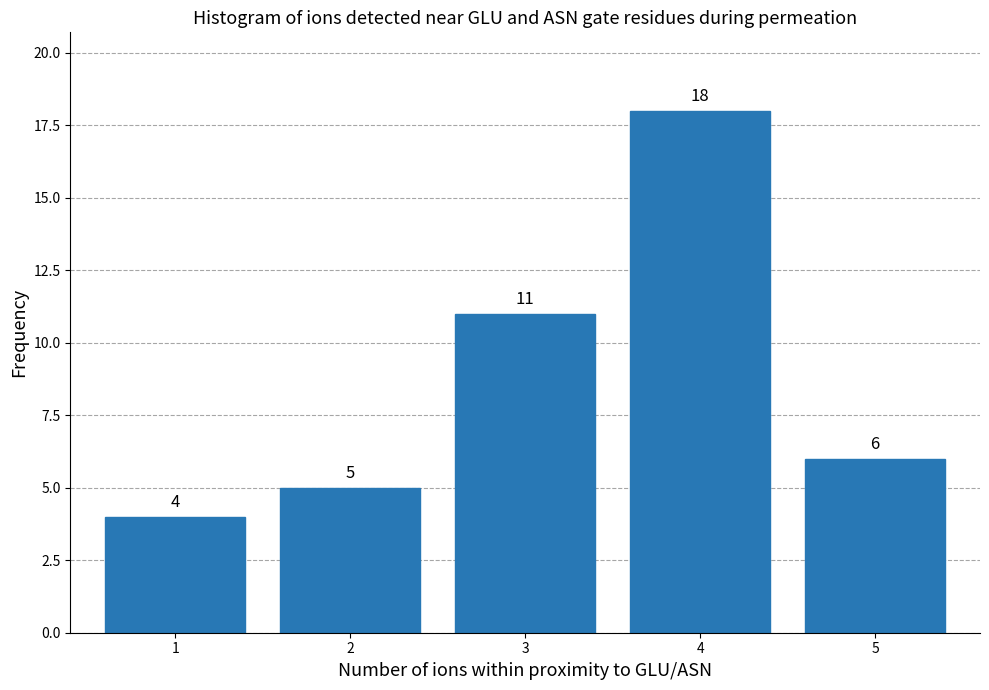

Reading left to right, list all the values displayed in this chart.

1=4	2=5	3=11	4=18	5=6